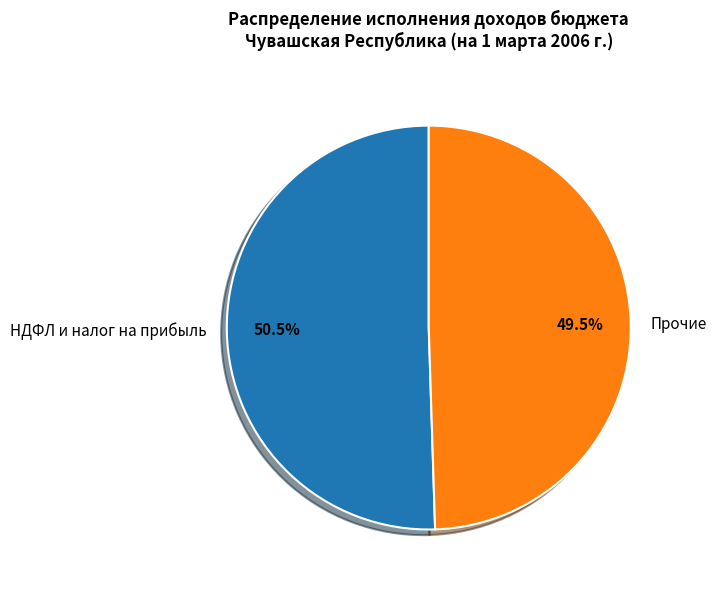

Is there any slice that represents more than half of the pie?

Yes